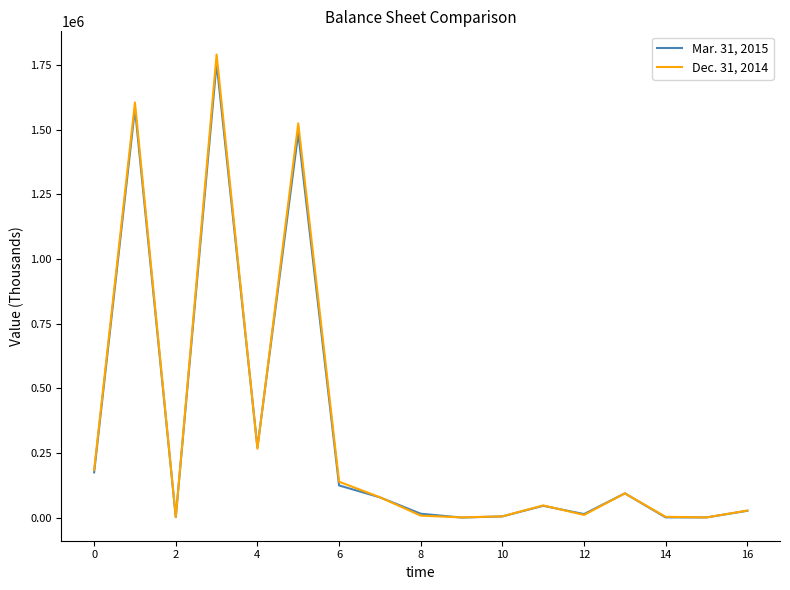

List the series in order of their overall mean, highest first.

Dec. 31, 2014, Mar. 31, 2015